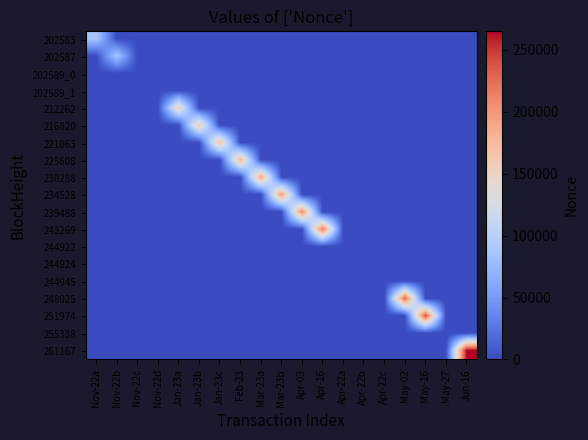

Which series has the largest total across all categories?

261167